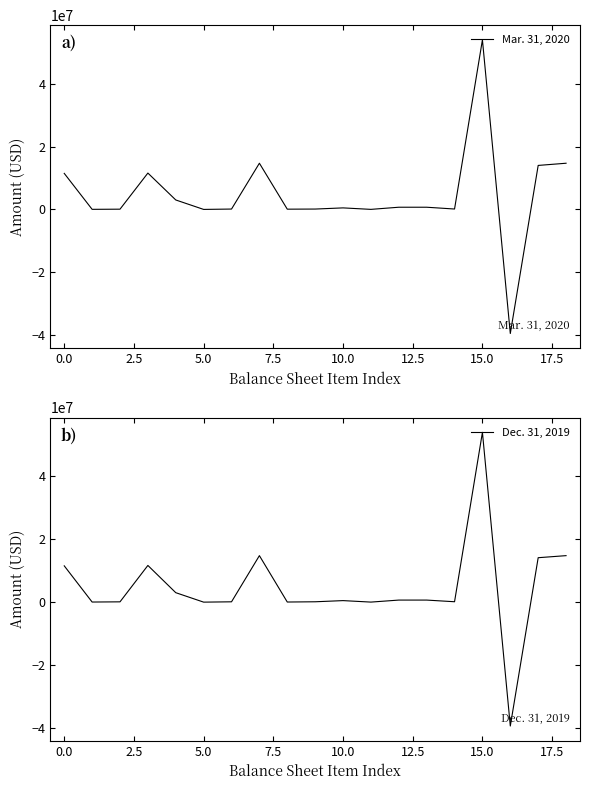

What are all the series names shown in the legend?

Mar. 31, 2020, Dec. 31, 2019